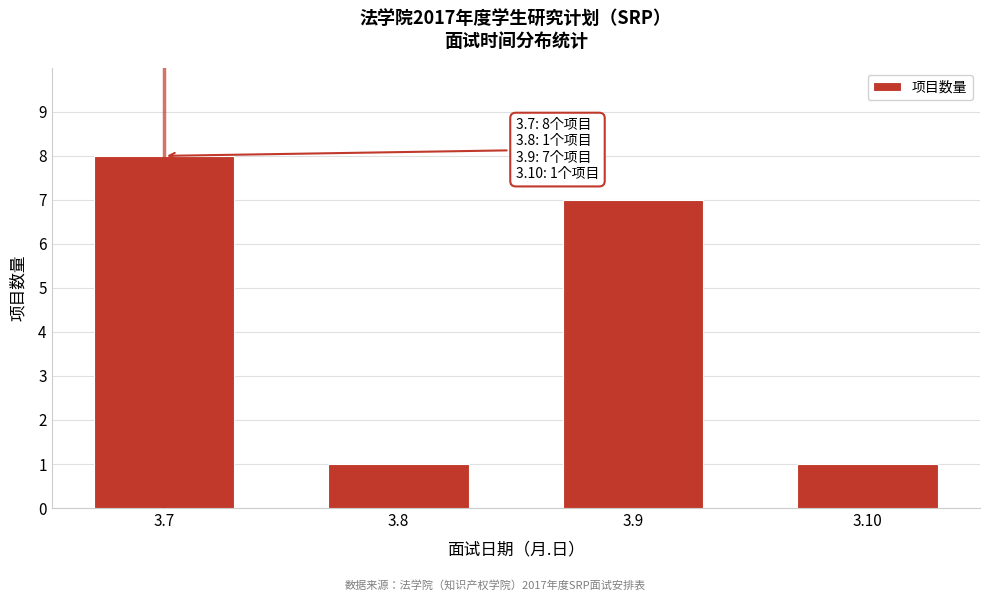

Reading left to right, list all the values displayed in this chart.

8	1	7	1